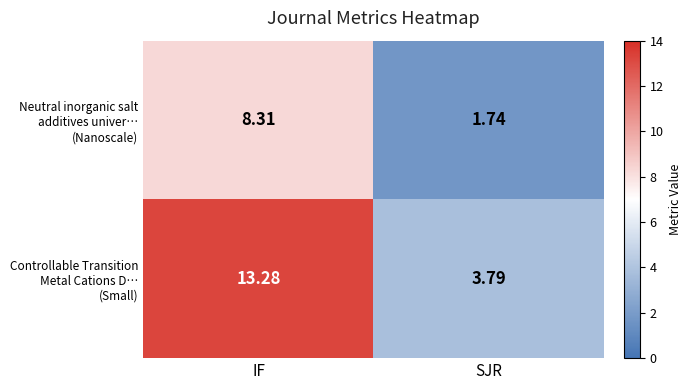

Which category has the lowest value across all series?

SJR